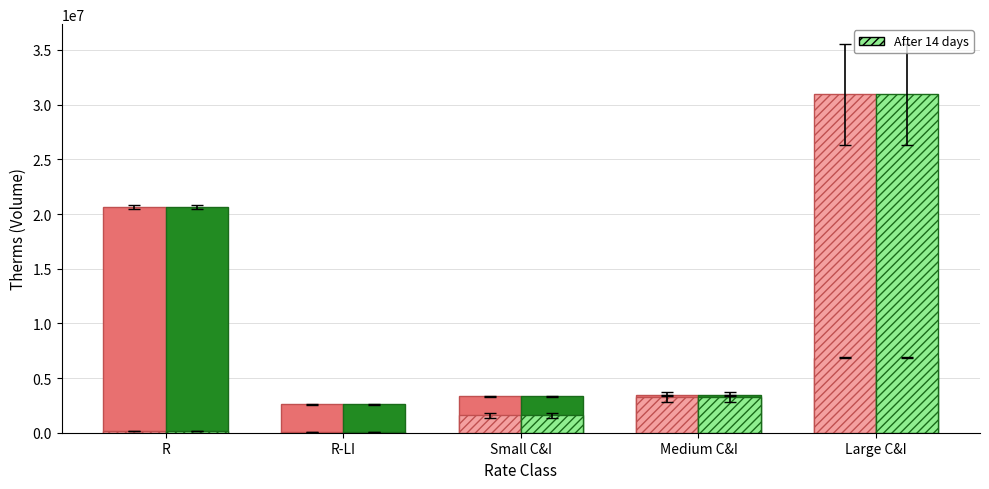

What is the total value across all series at Small C&I?

9808852.8